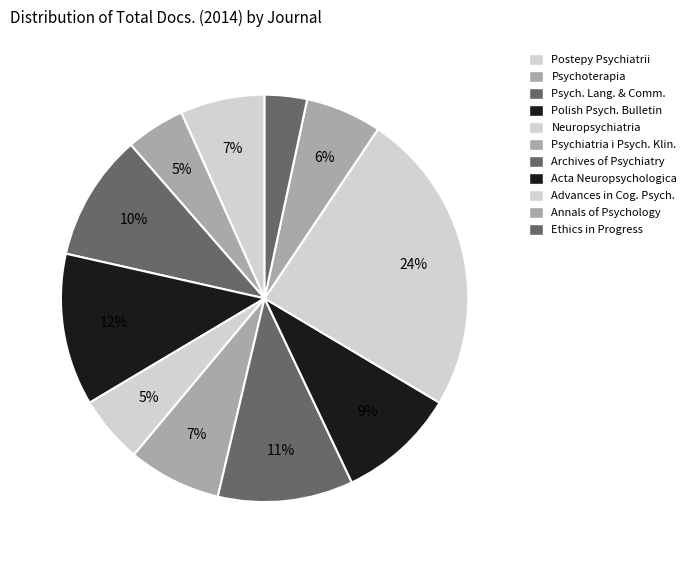

The Ethics in Progress slice represents 3% of the pie. True or false?

True